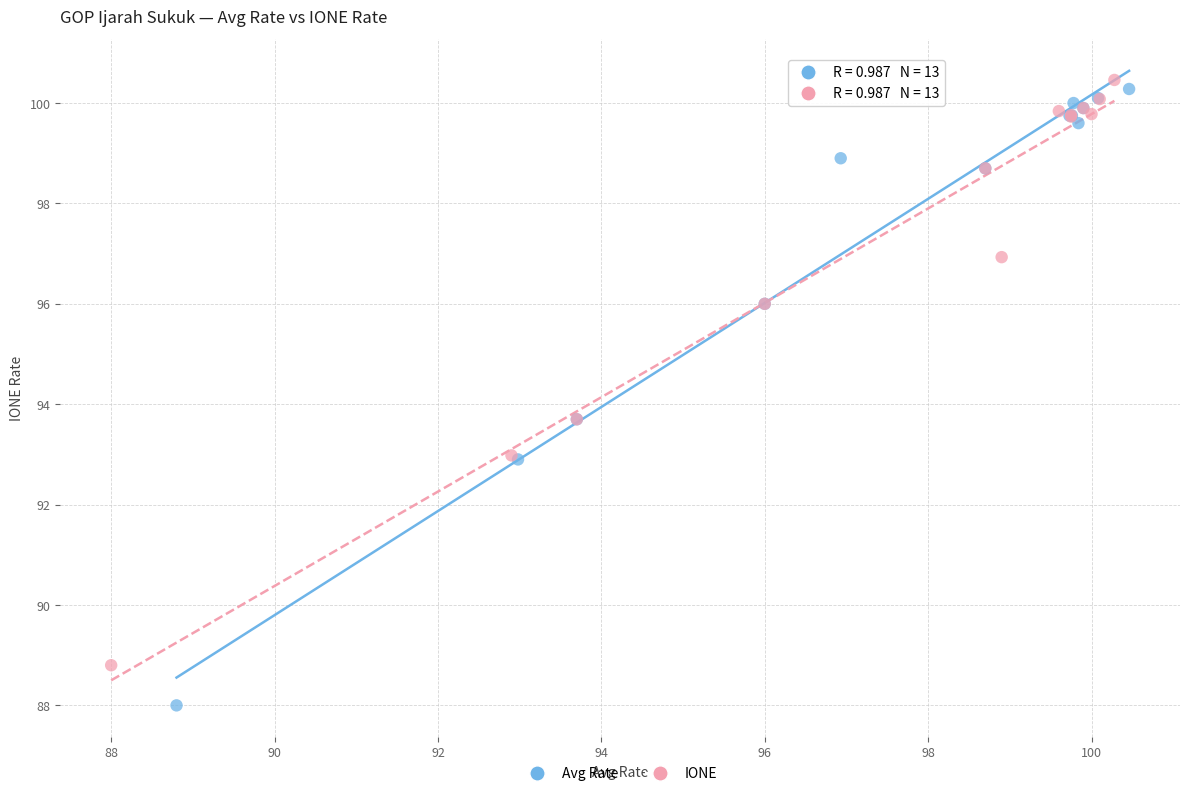

Which series has the largest Y range (max minus min)?

Avg Rate